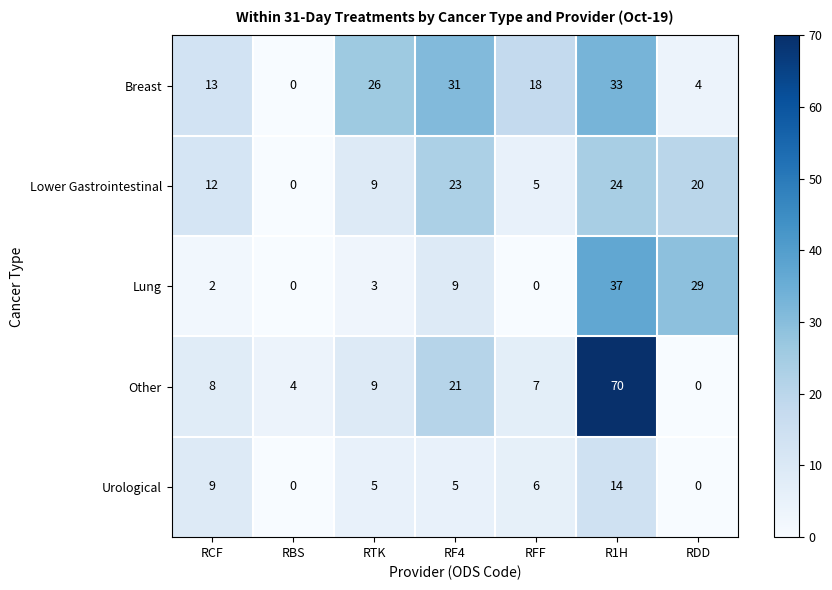

Which series has the largest range (max minus min)?

Other